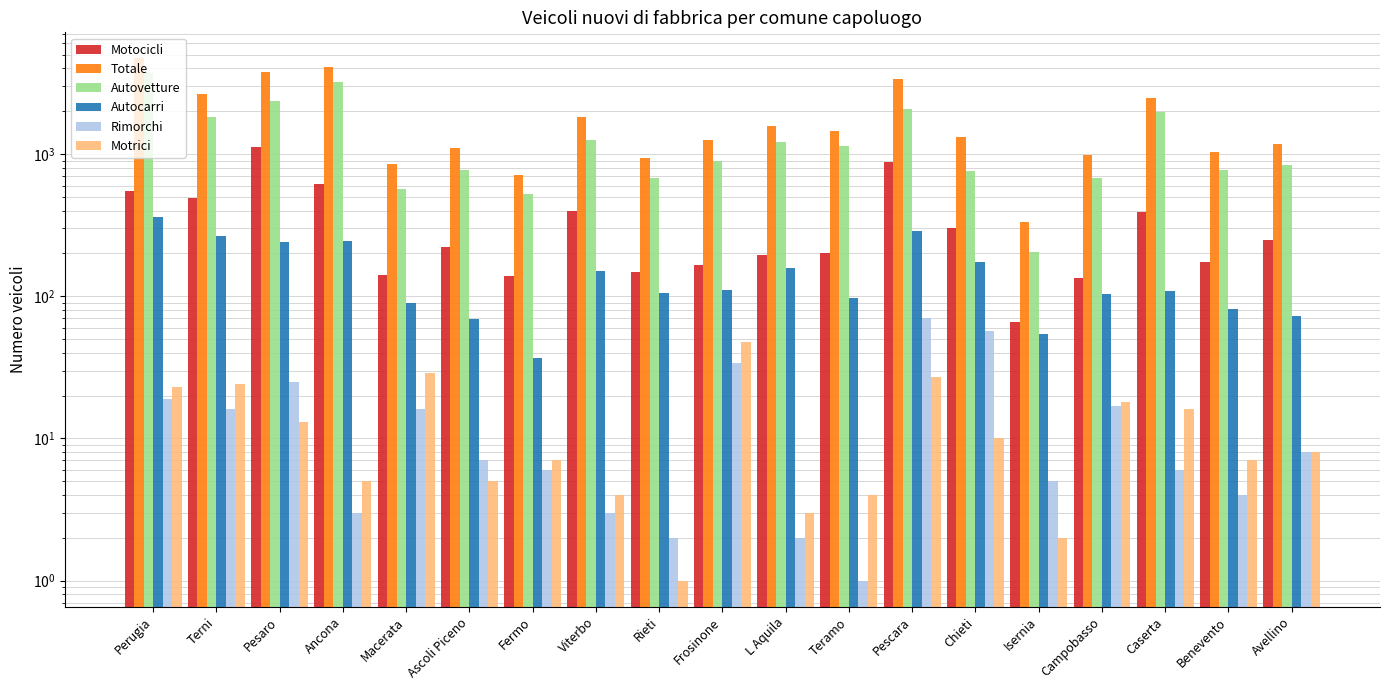

Which category has the lowest value in the Motrici series?

Rieti